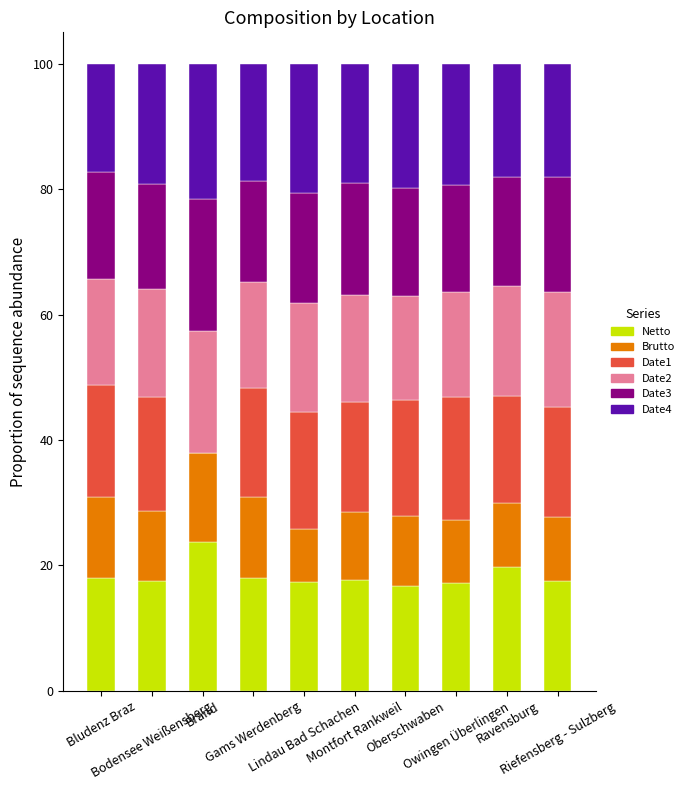

List the labels in order of Date3 value, largest first.

Brand, Riefensberg - Sulzberg, Montfort Rankweil, Lindau Bad Schachen, Ravensburg, Oberschwaben, Bludenz Braz, Owingen Überlingen, Bodensee Weißensberg, Gams Werdenberg